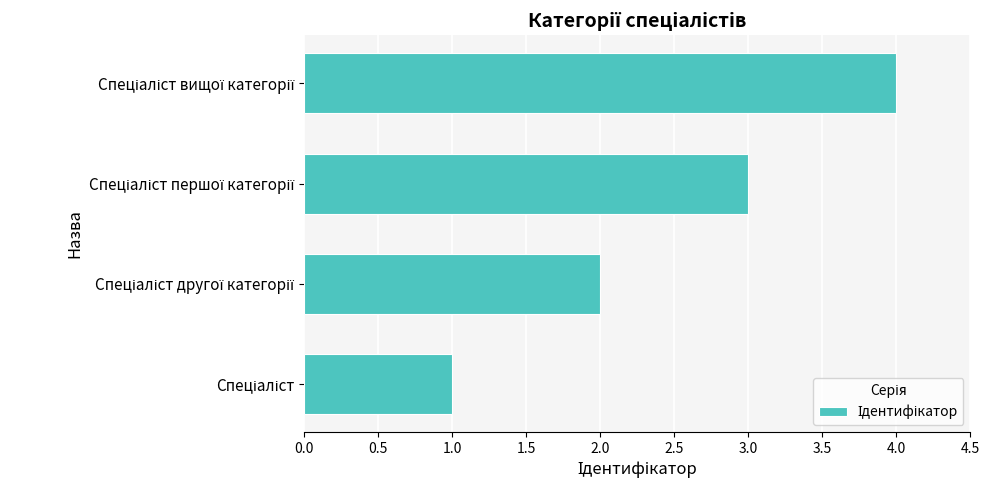

What is the sum of all values?

10